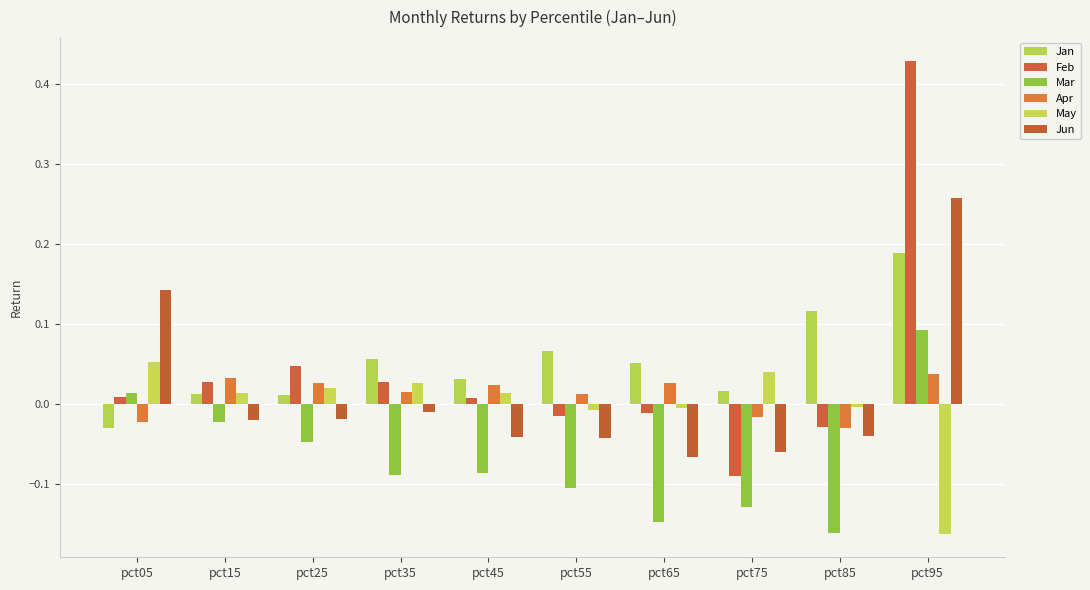

Which category has the highest value in the Jun series?

pct95